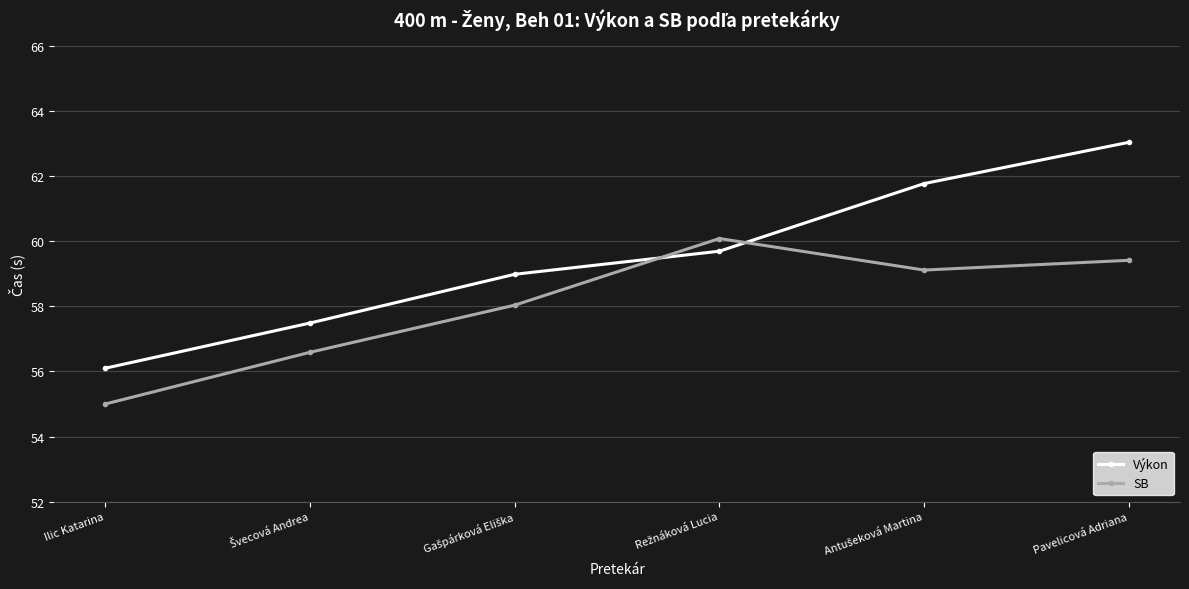

What is the average value of the SB series?

58.0